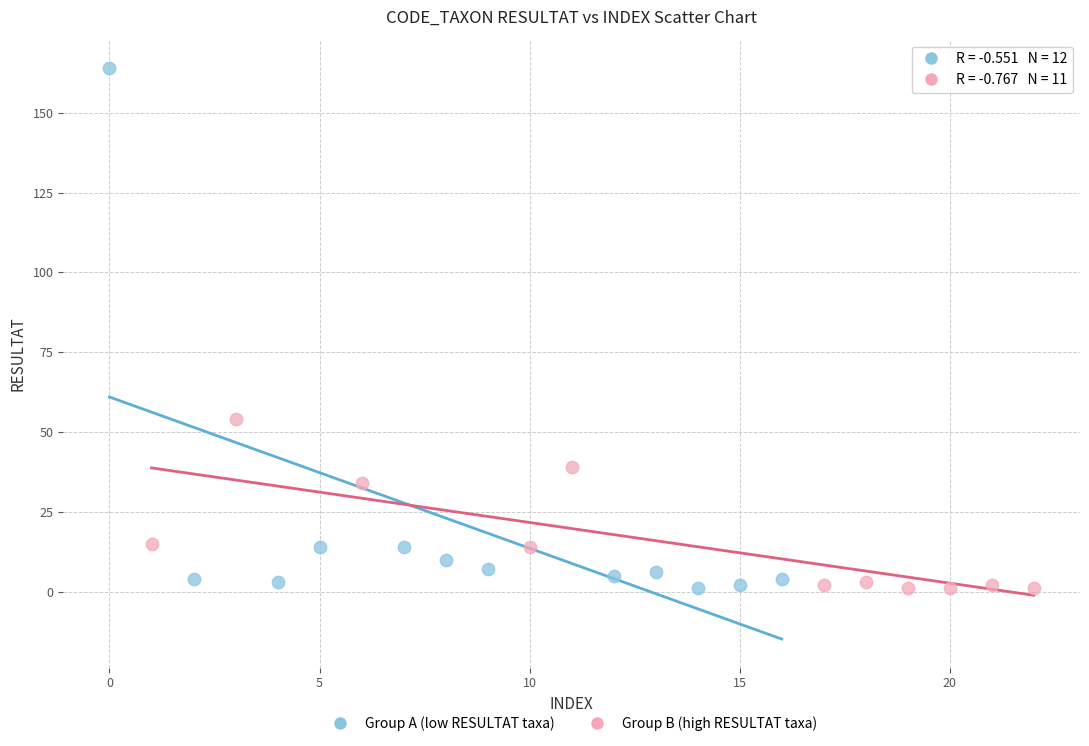

Which series contains the highest Y value?

Group A (low RESULTAT taxa)